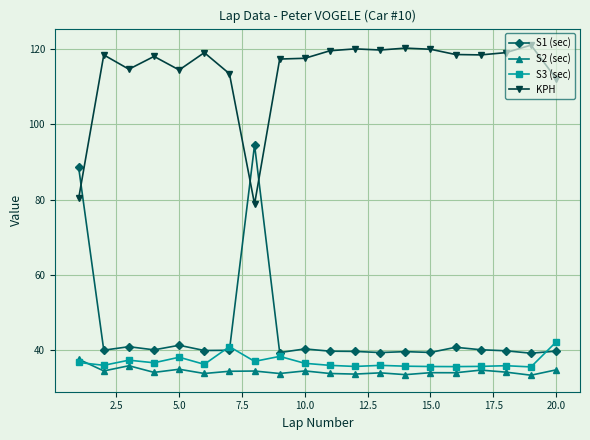

Which series has the largest range (max minus min)?

S1 (sec)